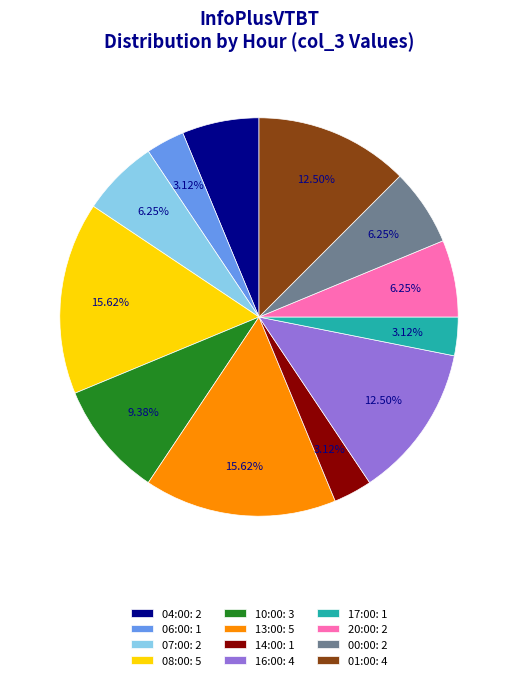

To the nearest percent, what is the average slice percentage?

8%